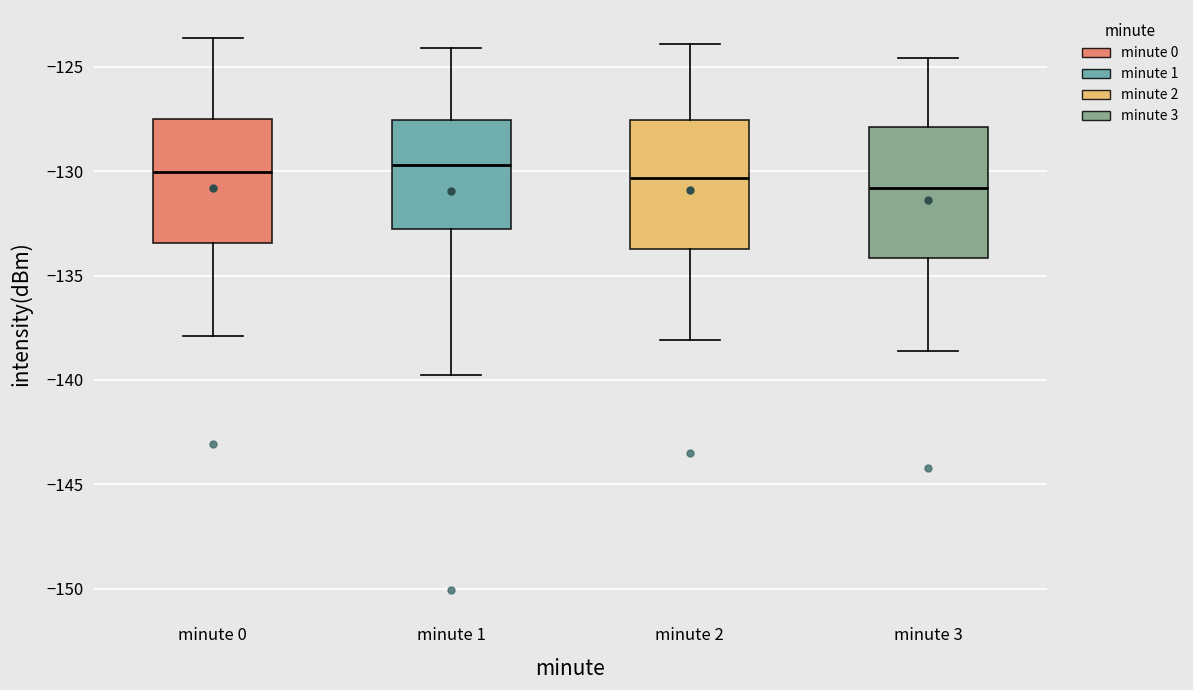

Reading left to right, read every box against the y-axis: the position of its median line, the range the box covers, and the ends of its whiskers. The values are not printed on the chart, so give them approximately, as read against the axis.

minute 0: median -130.0, box -133.5 to -127.5, whiskers -138.0 to -123.5
minute 1: median -129.5, box -133.0 to -127.5, whiskers -140.0 to -124.0
minute 2: median -130.5, box -133.5 to -127.5, whiskers -138.0 to -124.0
minute 3: median -131.0, box -134.0 to -128.0, whiskers -138.5 to -124.5